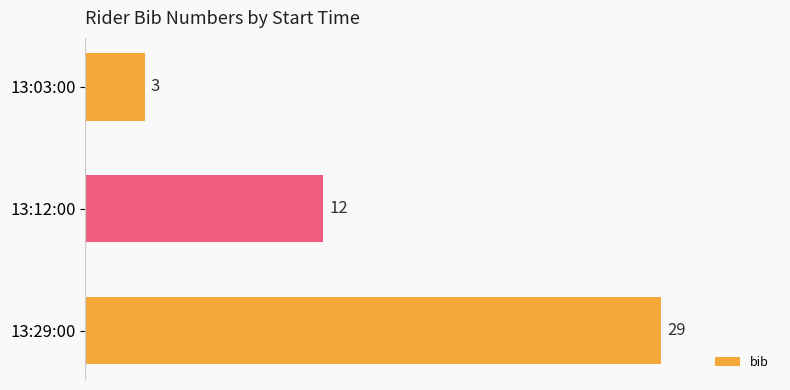

List the labels in order of value, largest first.

13:29:00, 13:12:00, 13:03:00